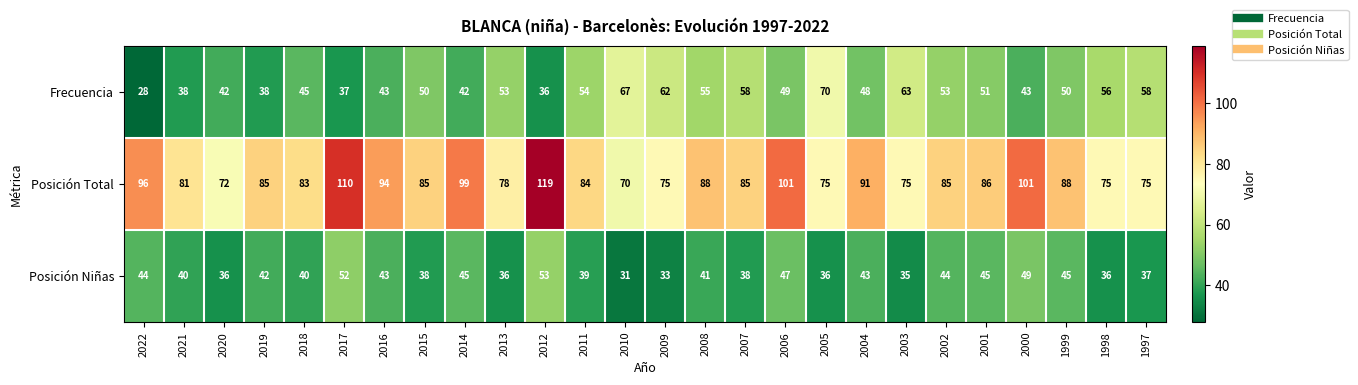

What is the approximate value of Posición Total at 2000, to the nearest 10?

100